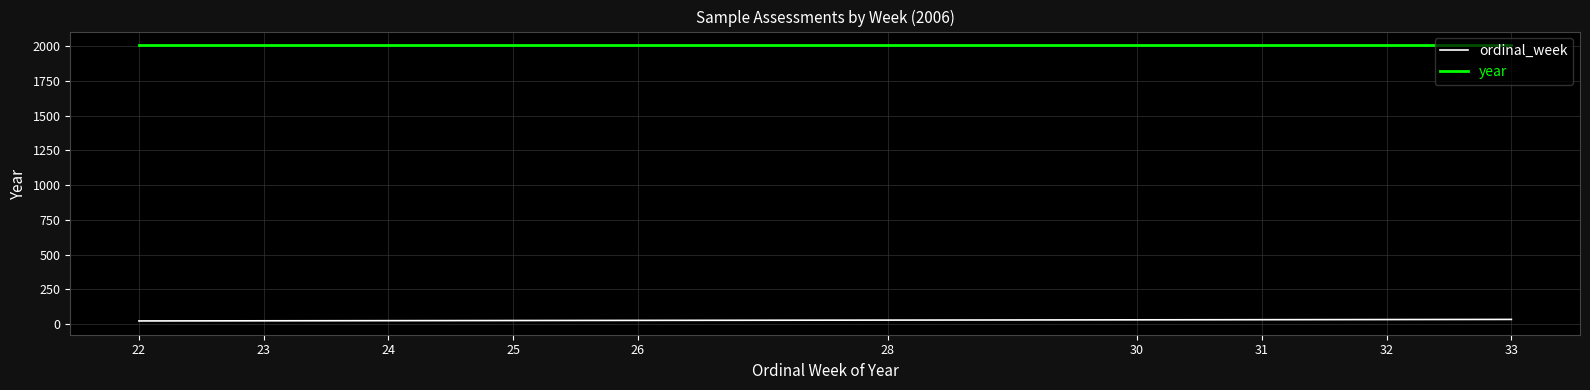

Does the chart have visible grid lines?

Yes